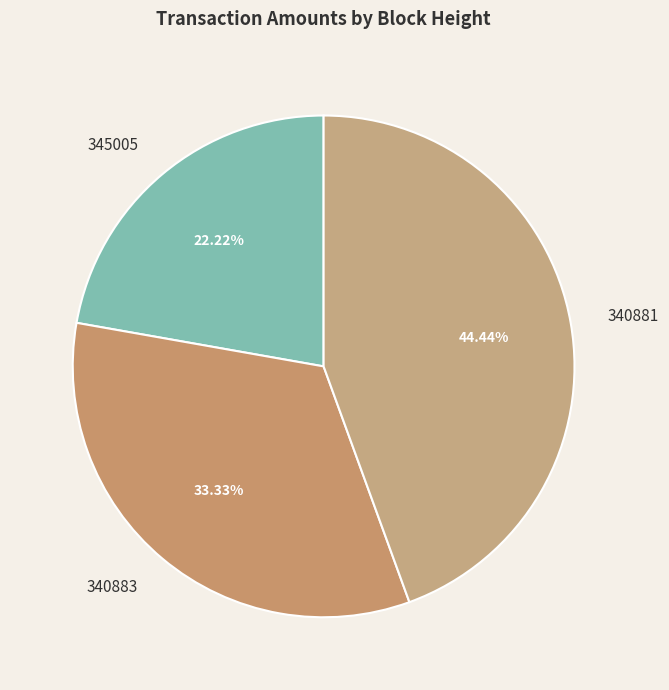

Combined, what portion of the pie is 340881 and 345005?

66.7%